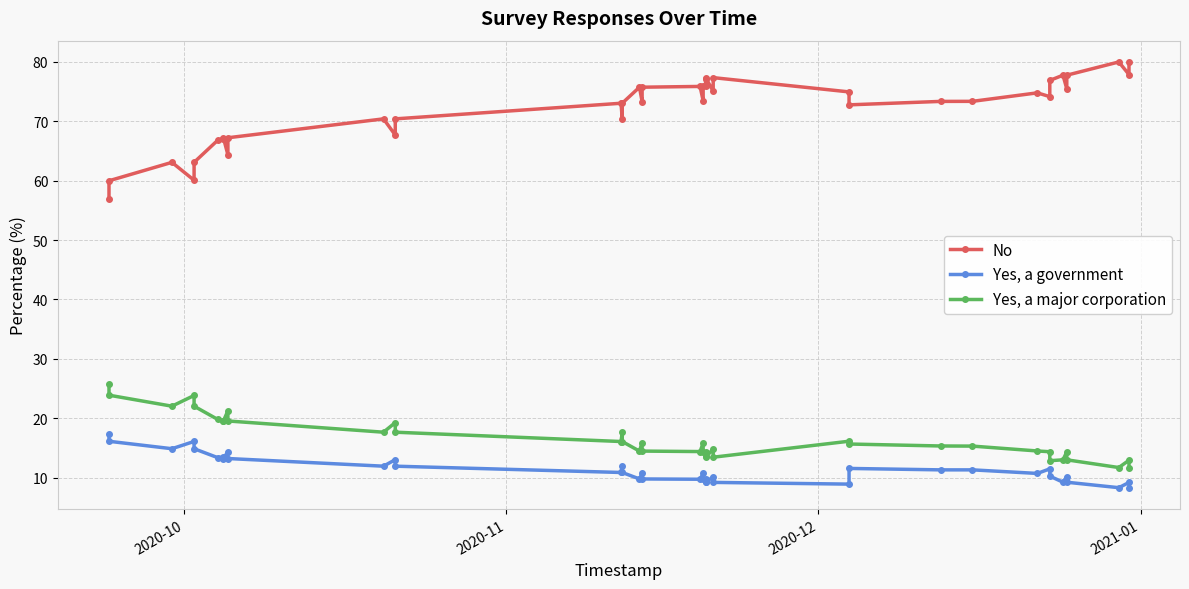

True or false: Yes, a major corporation has more than 2 points higher than both neighbors.

True